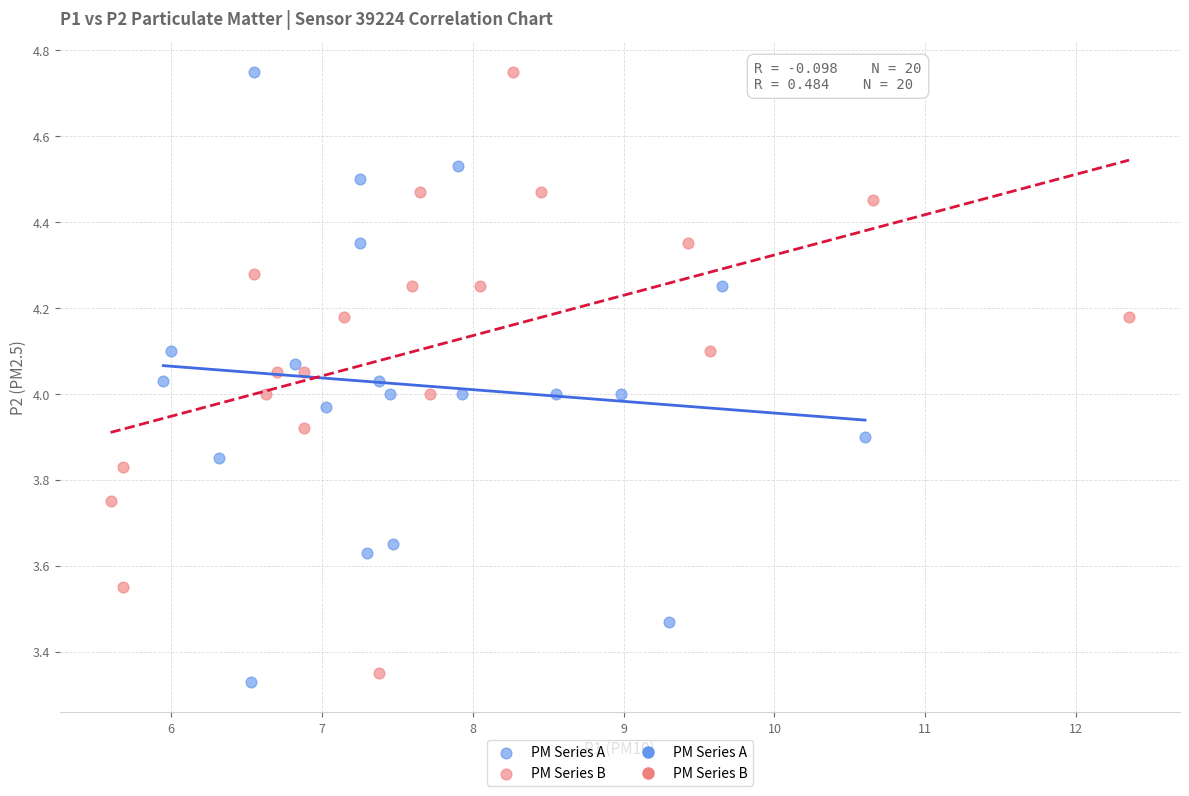

Which series has the widest spread of Y values?

PM Series A